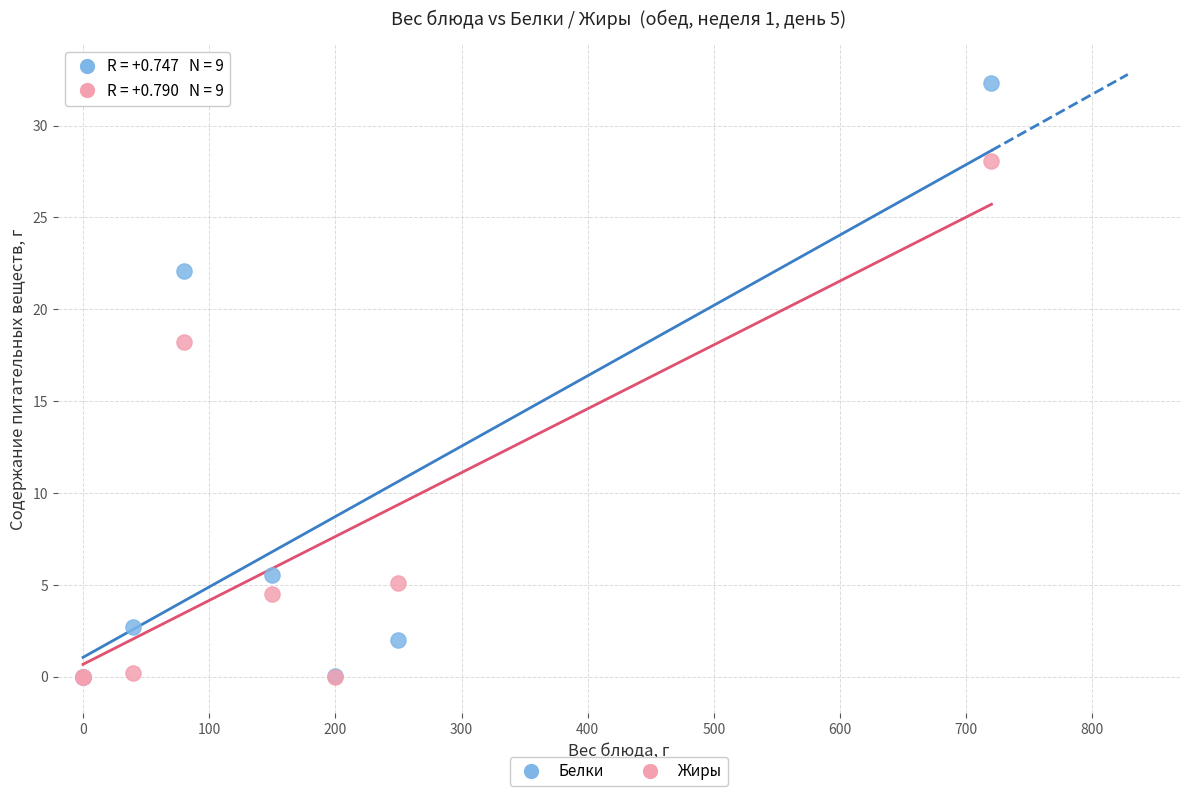

Across all series, what Y value is closest to 16?

18.2